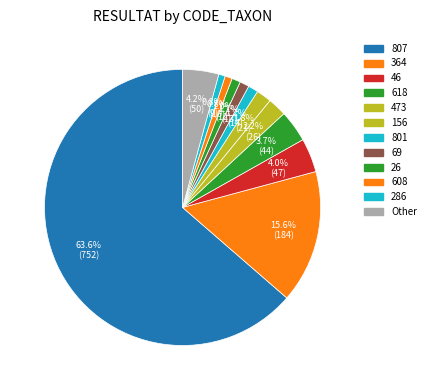

How many slices are in this pie chart?

12